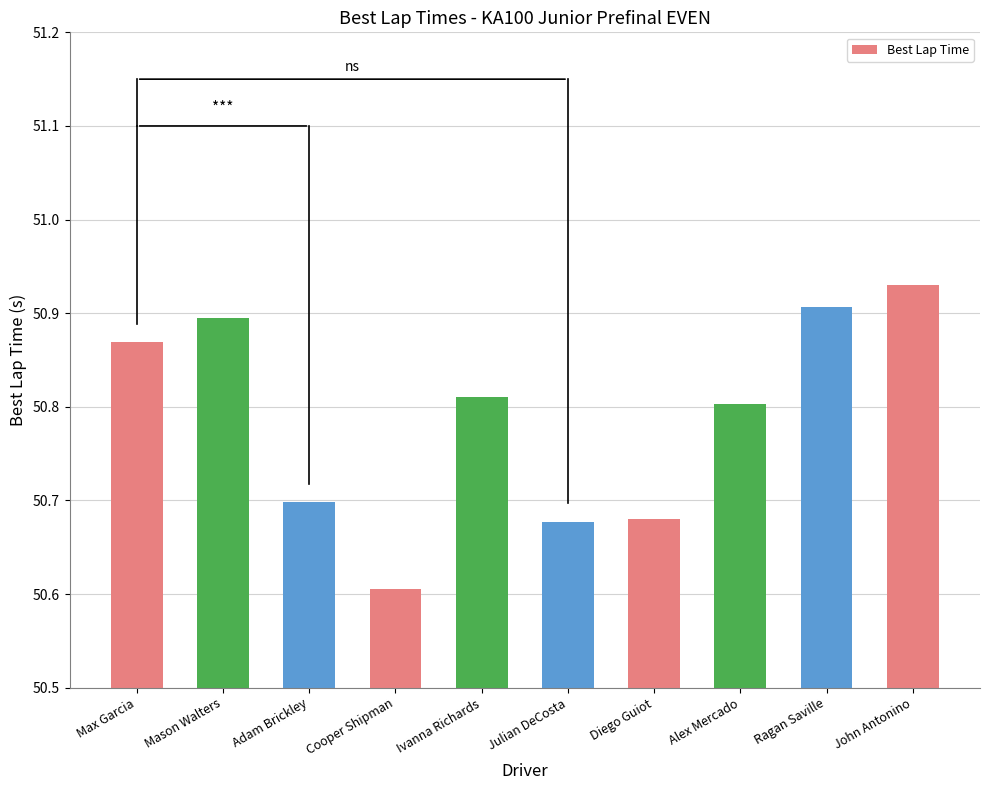

What is the ratio of the value at Mason Walters to the value at John Antonino?

1.0